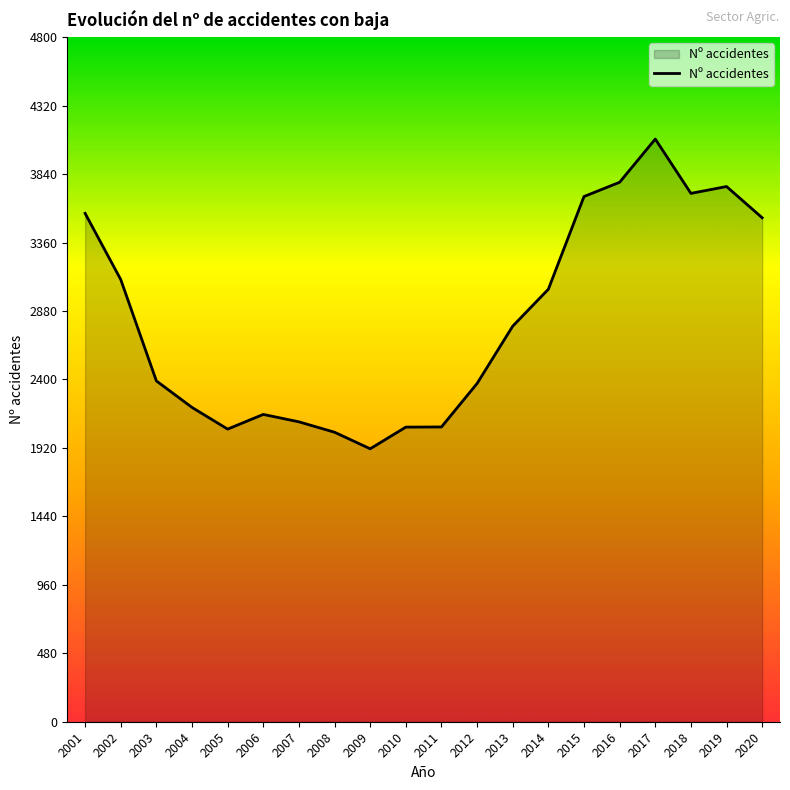

What is the ratio of the value at 2018 to the value at 2014?

1.2